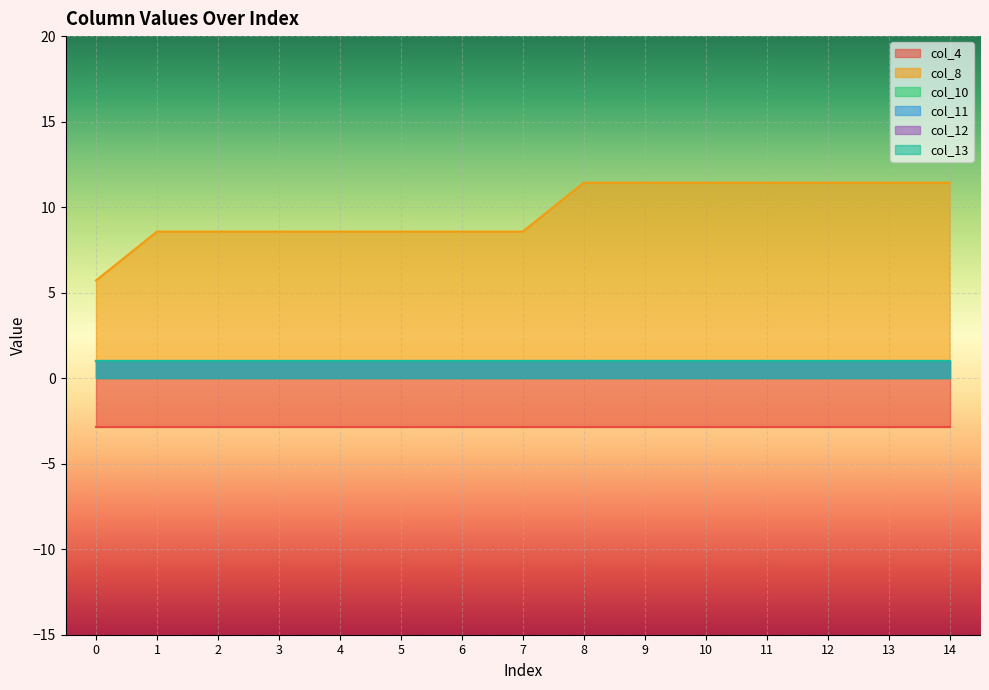

Does the chart display data point markers on the line(s)?

No